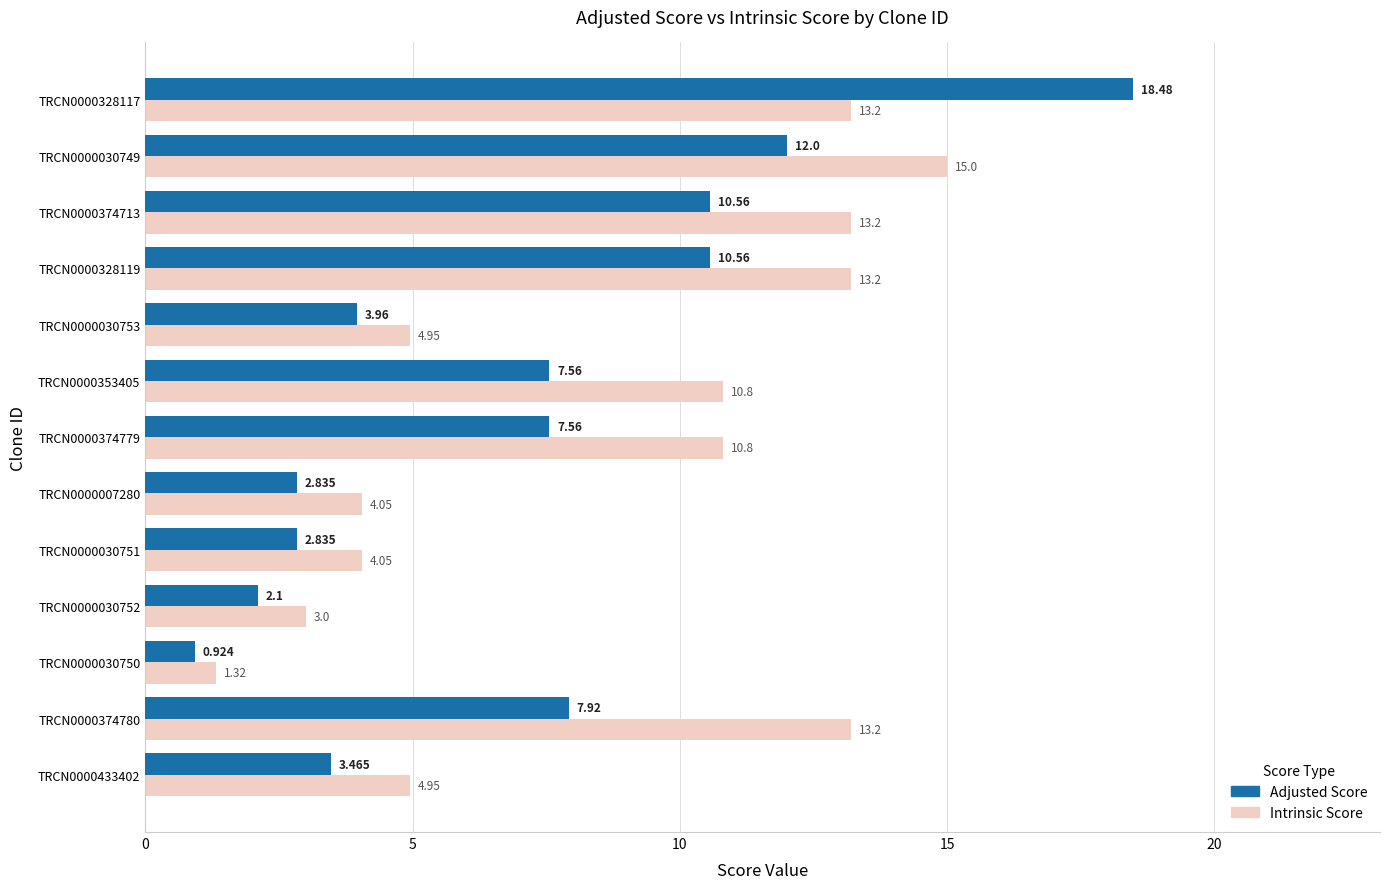

Is the value of Adjusted Score at TRCN0000353405 greater than the value of Intrinsic Score at TRCN0000374780?

No